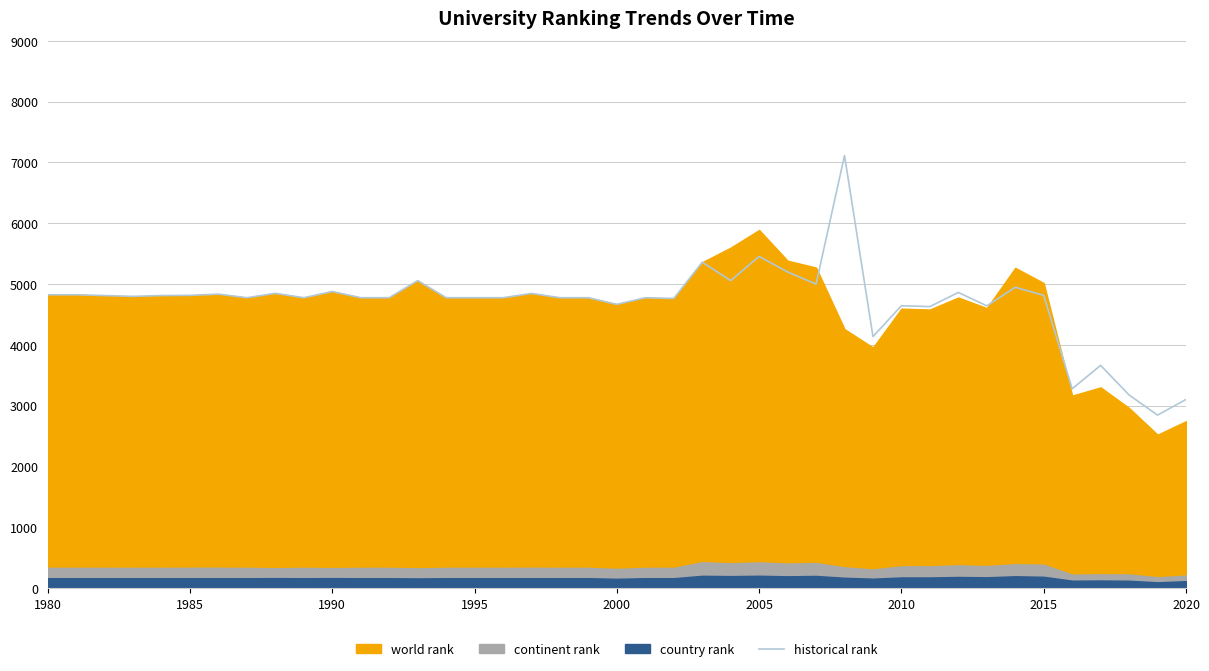

What is the maximum value for historical rank?

7113.0